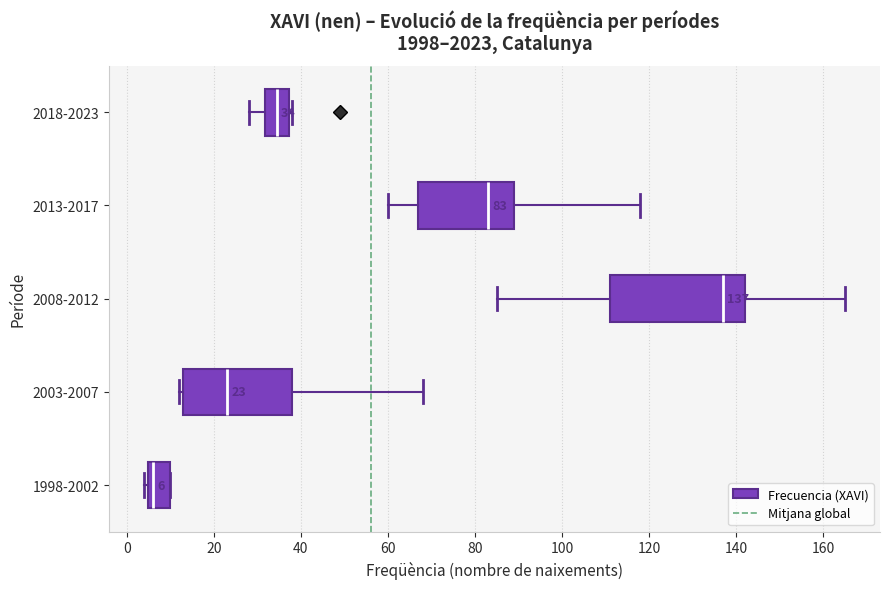

Which box has the furthest to the left median line?

1998-2002